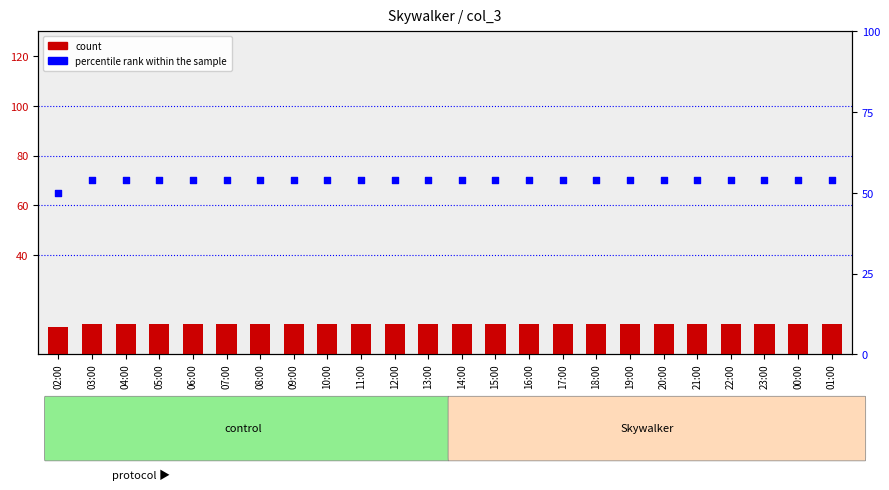

Which series contains the highest Y value?

percentile rank within the sample